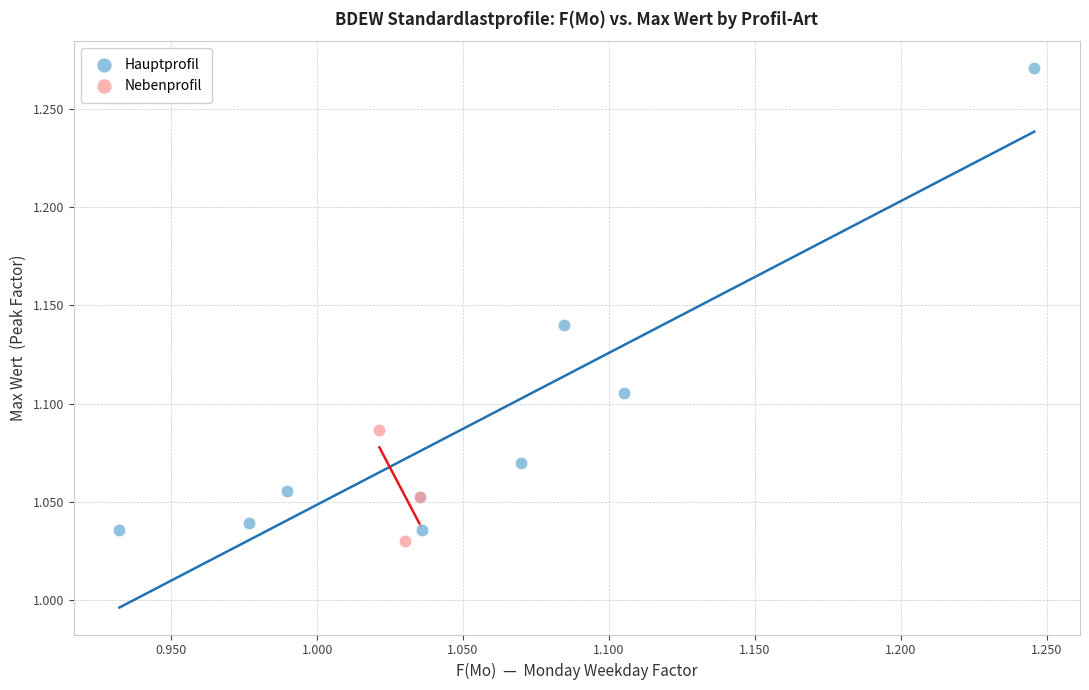

Which series contains the highest Y value?

Hauptprofil